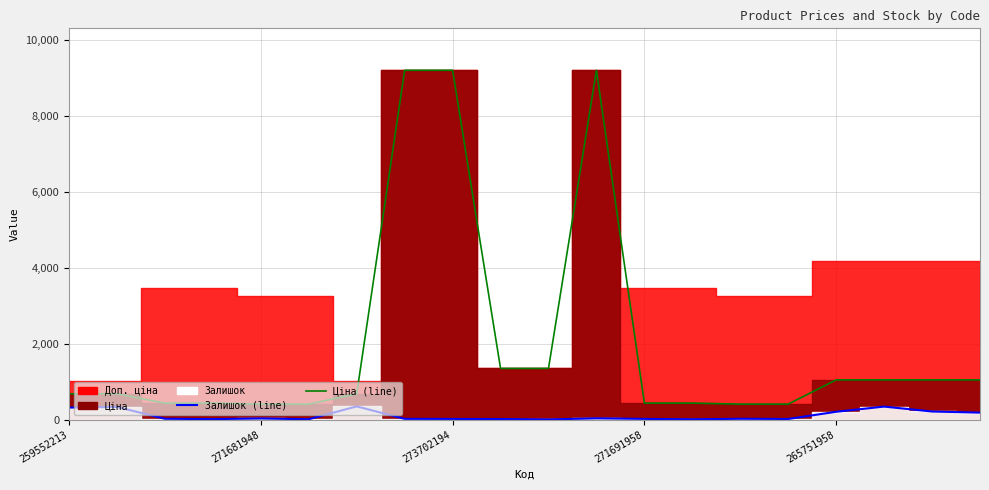

True or false: Залишок (line) and Ціна (line) cross at least once.

False